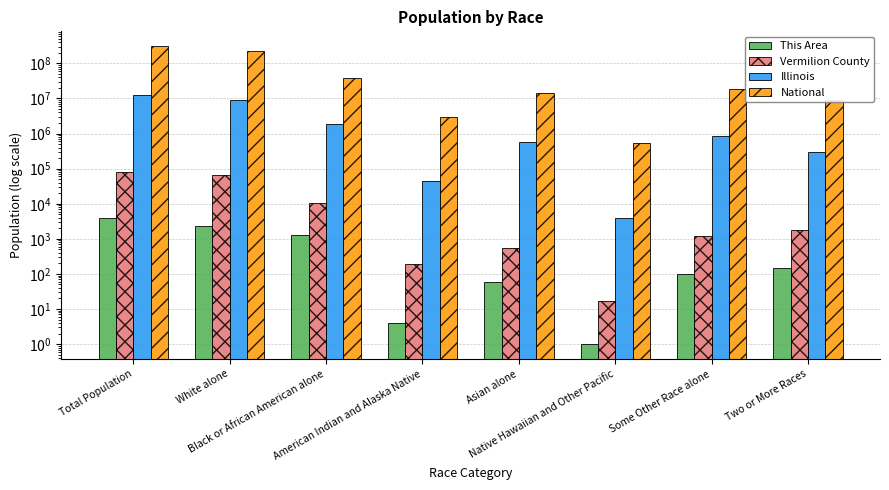

What is the label of the 1st bar from the right?

Two or More Races